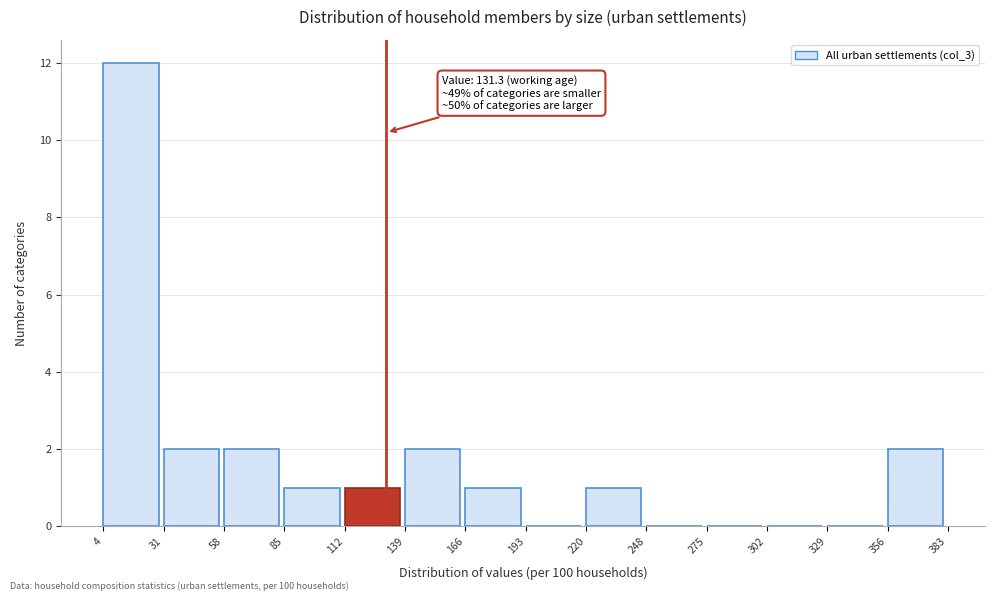

Which range on the x-axis has the tallest bar?

4 to 31